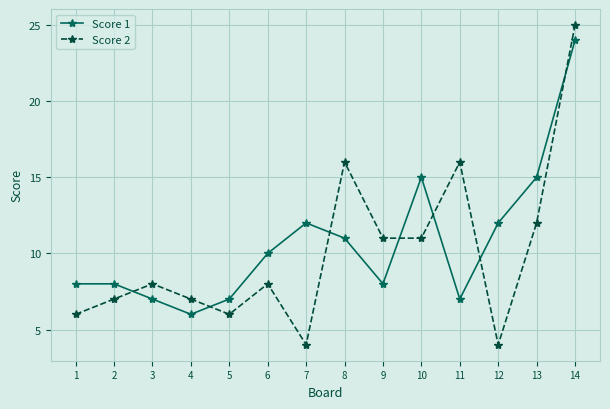

How many interior local peaks does the Score 2 series have?

4